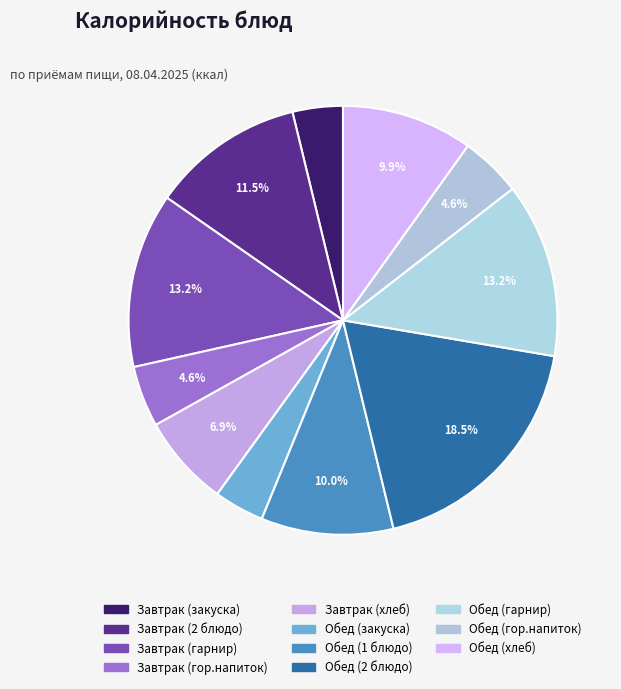

Count the number of slices in the pie.

11